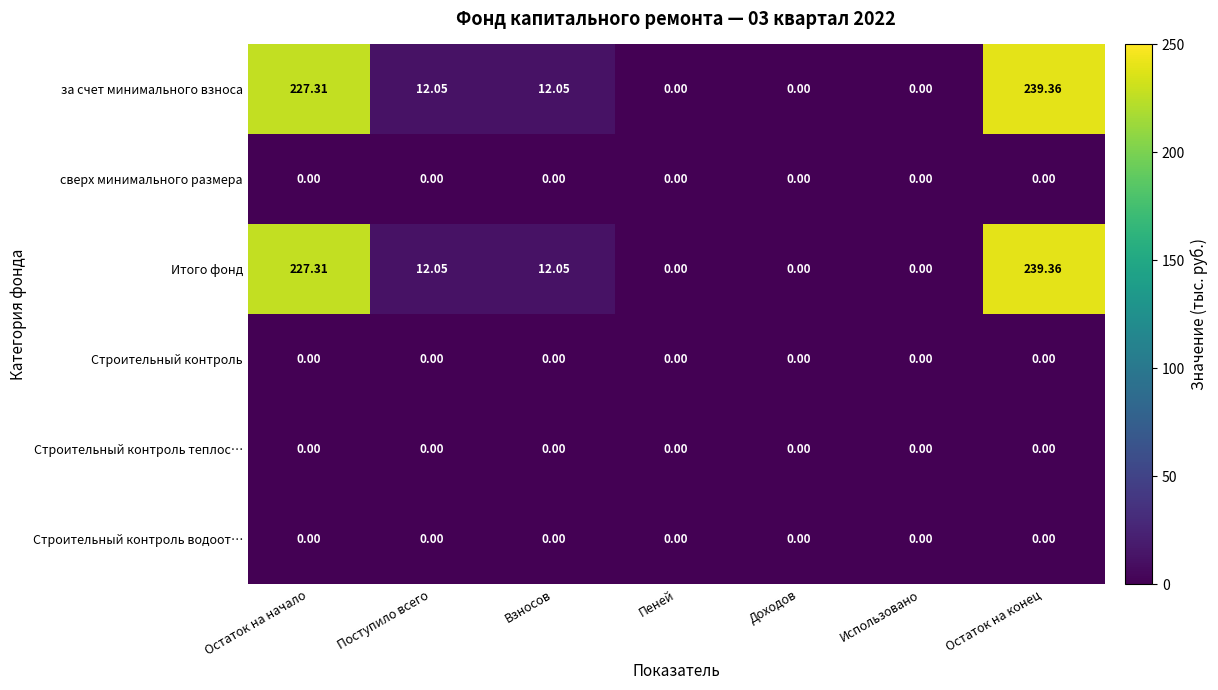

Which label corresponds to the largest value in the chart?

Остаток на конец